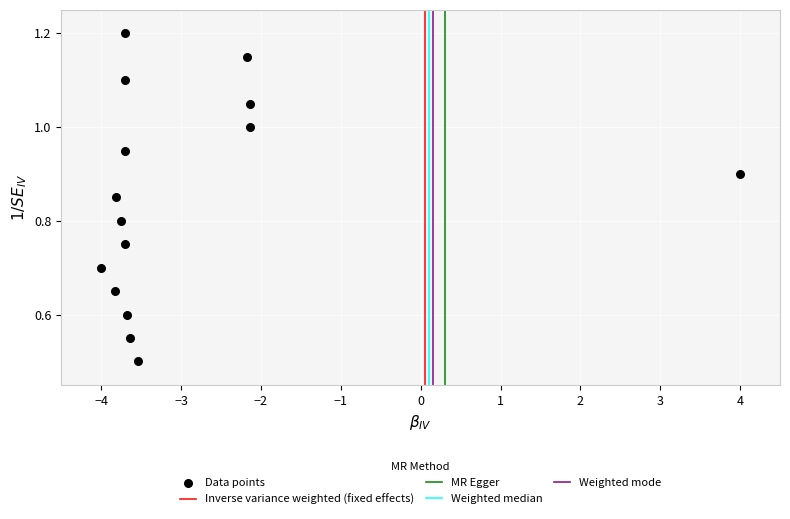

What Y value in the scatter plot is closest to 0?

0.5